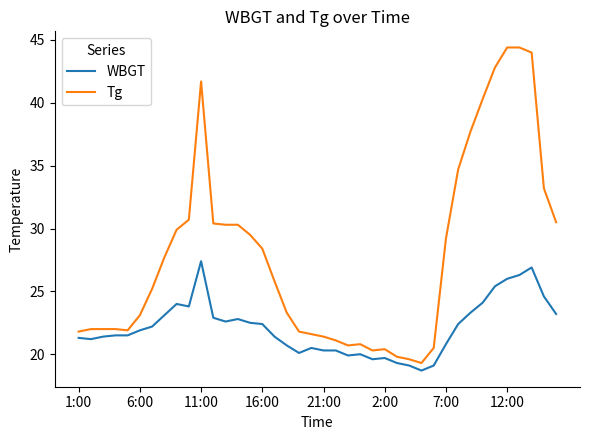

Which series has the largest range (max minus min)?

Tg